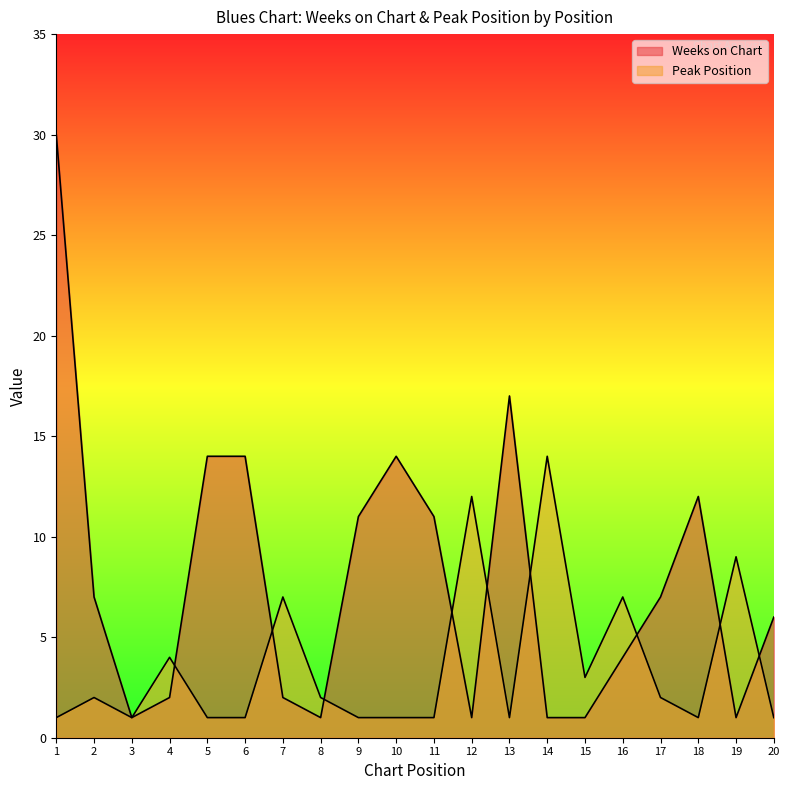

What is the sum of the Weeks on Chart values at 20 and 15?

7